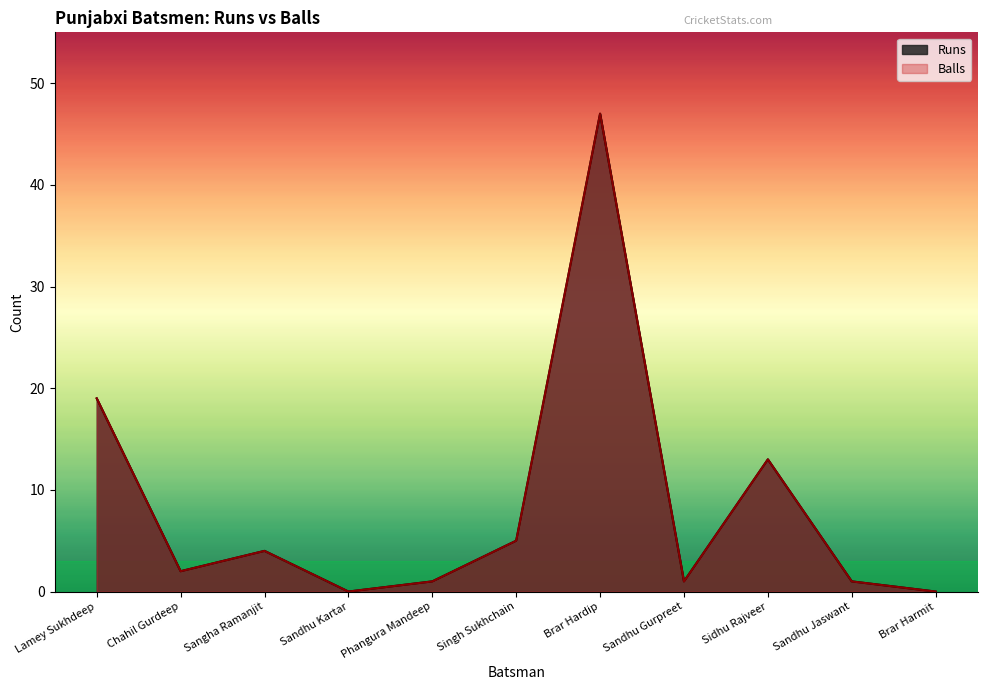

What is the label of the 1st point from the right?

Brar Harmit